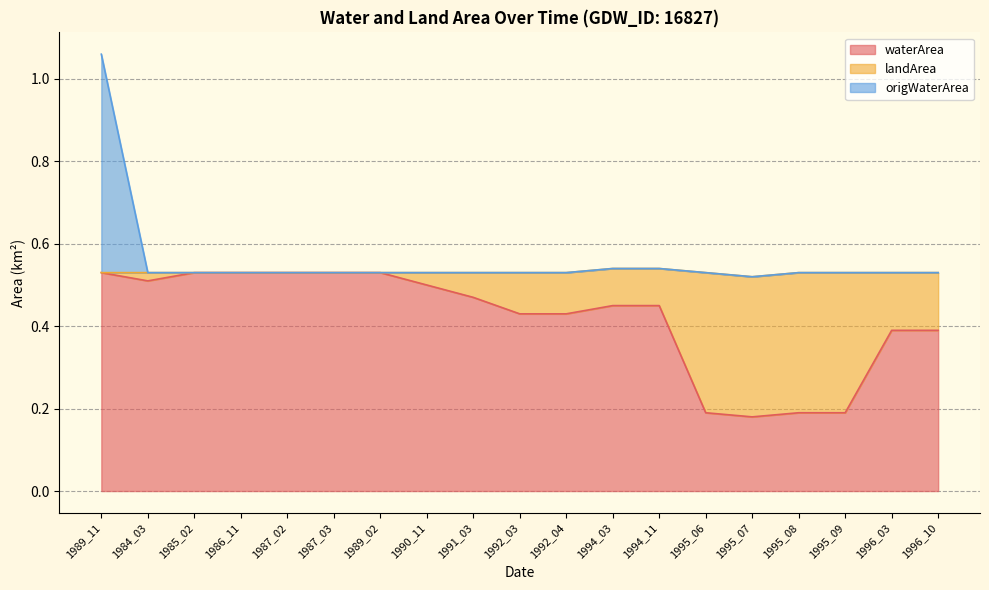

What is the lowest value of the waterArea series?

0.2